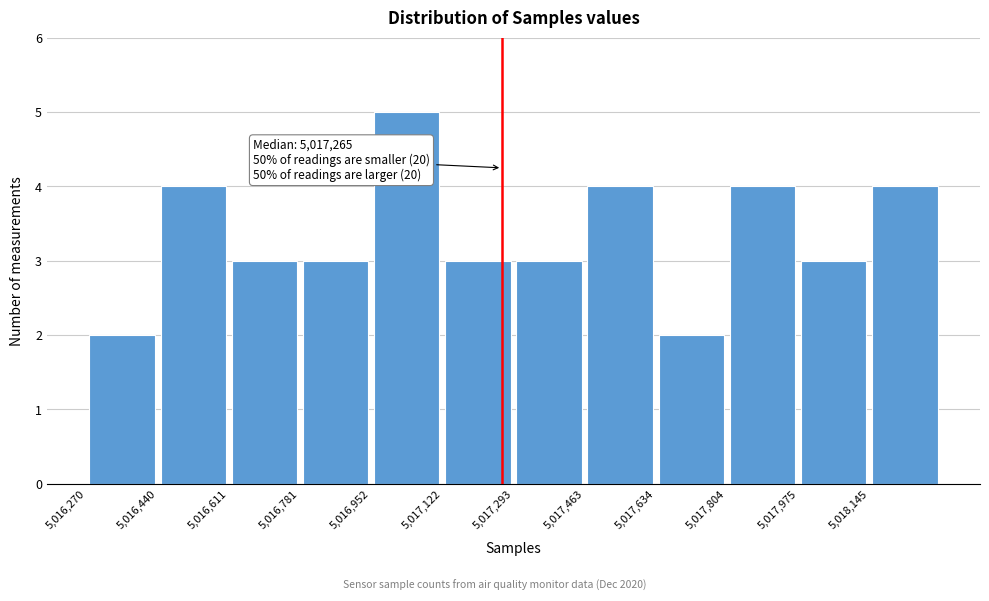

Which range on the x-axis has the tallest bar?

5016960 to 5017120